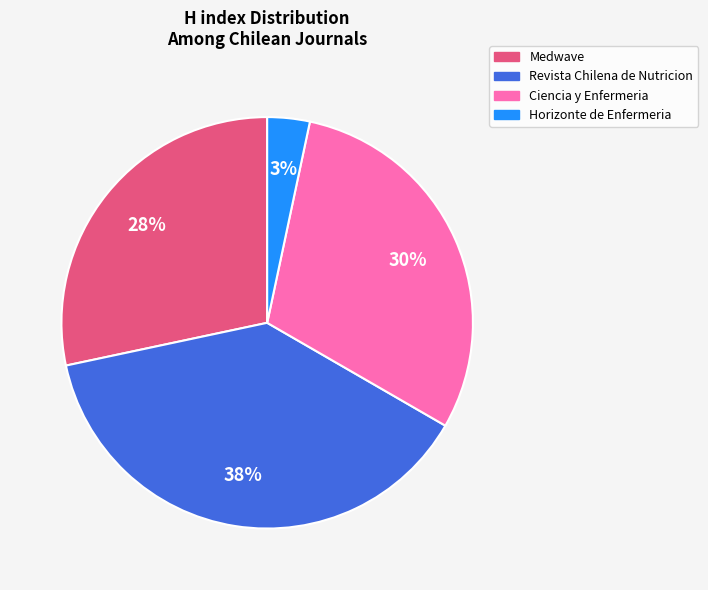

What is the ratio of the value at Revista Chilena de Nutricion to the value at Ciencia y Enfermeria?

1.3